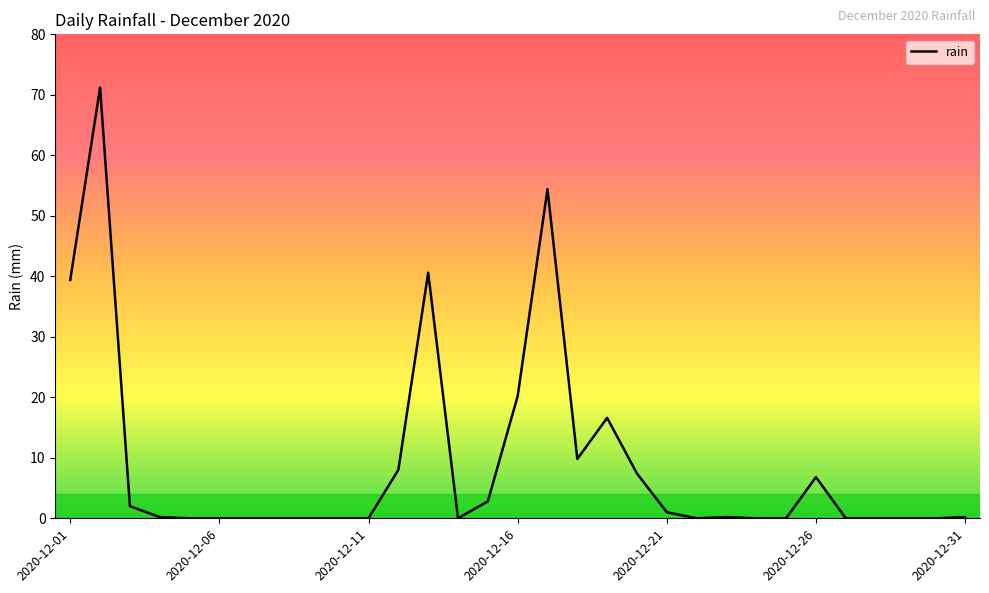

What is the maximum value shown in the chart?

71.2